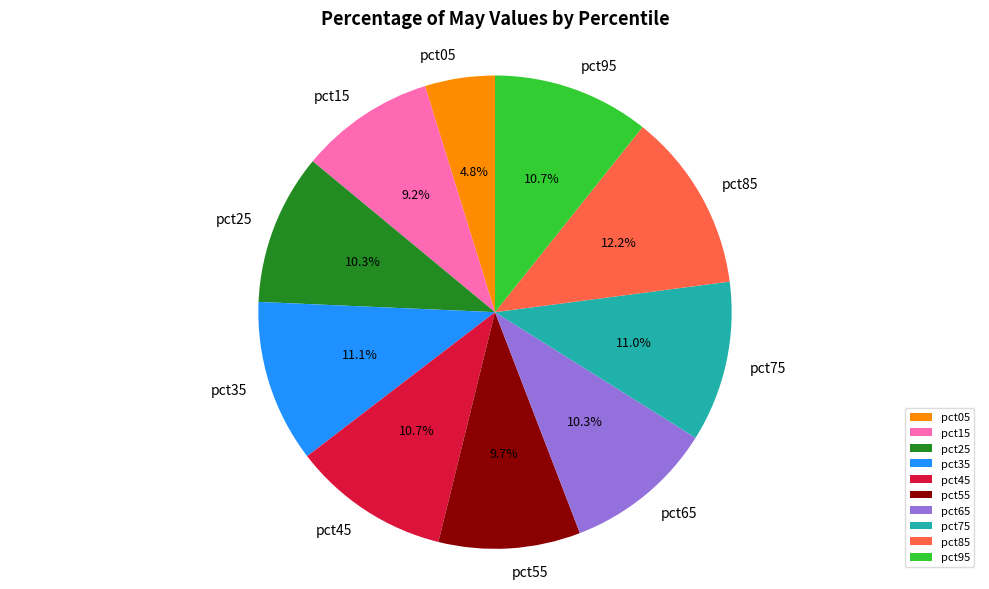

The pct45 slice represents 24% of the pie. True or false?

False